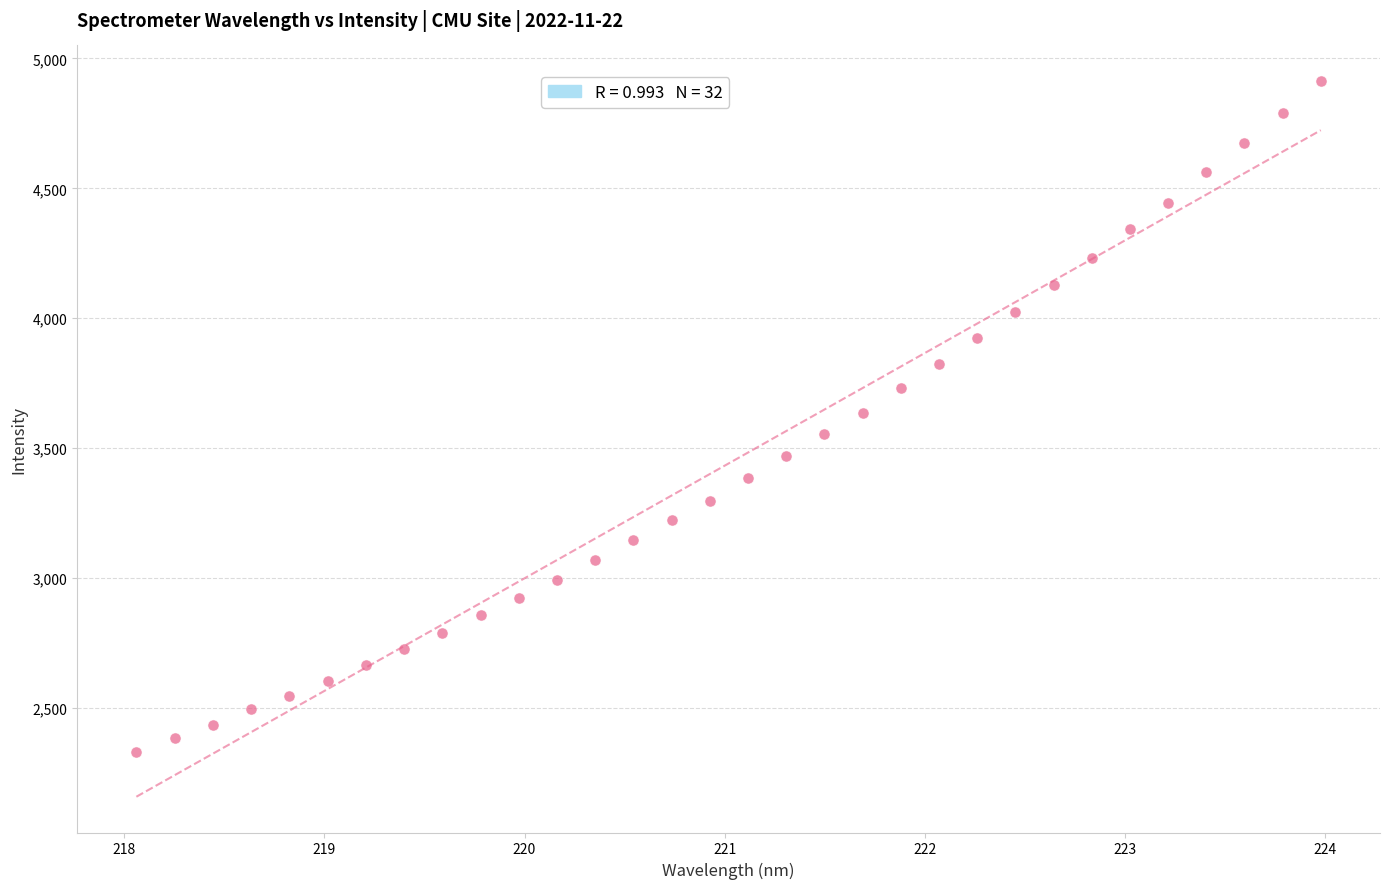

What is the range of X values (max minus min)?

5.9